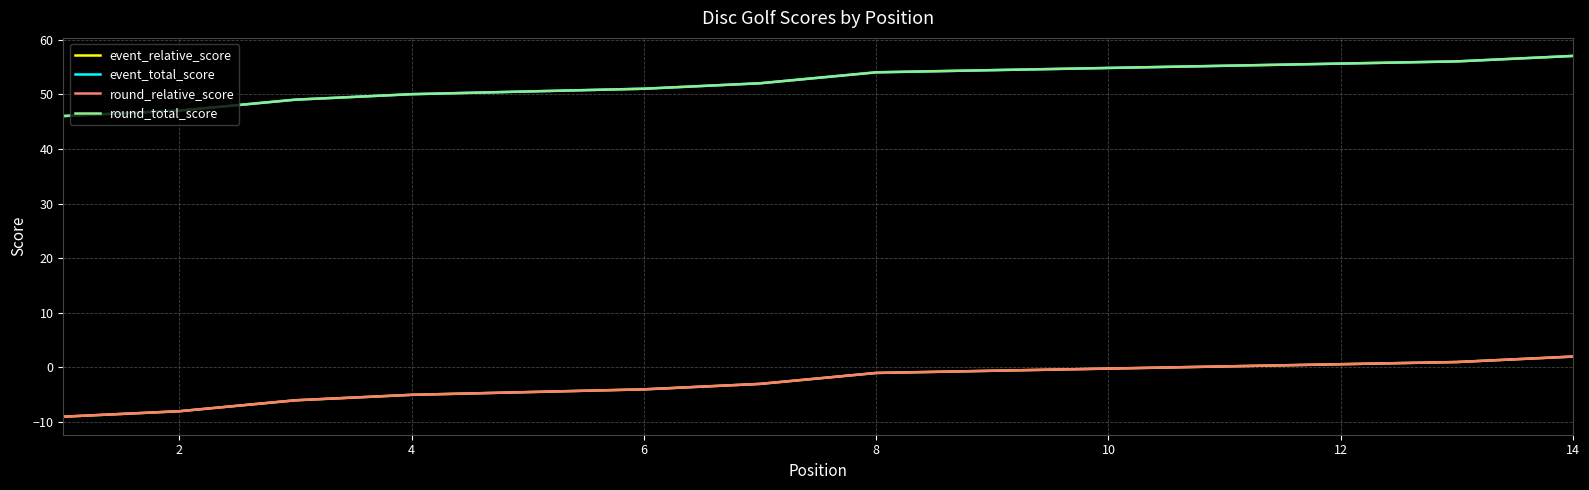

Which series has the largest total across all categories?

event_total_score